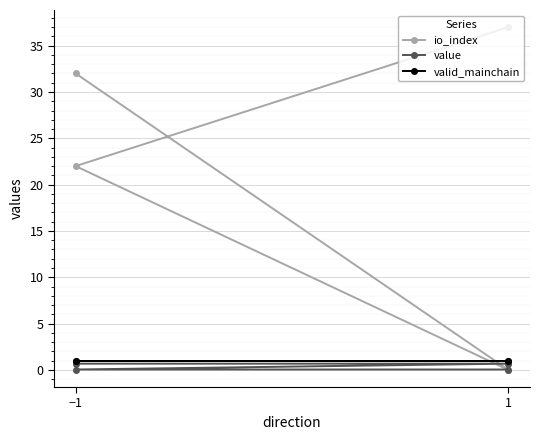

True or false: value and valid_mainchain cross at least once.

False